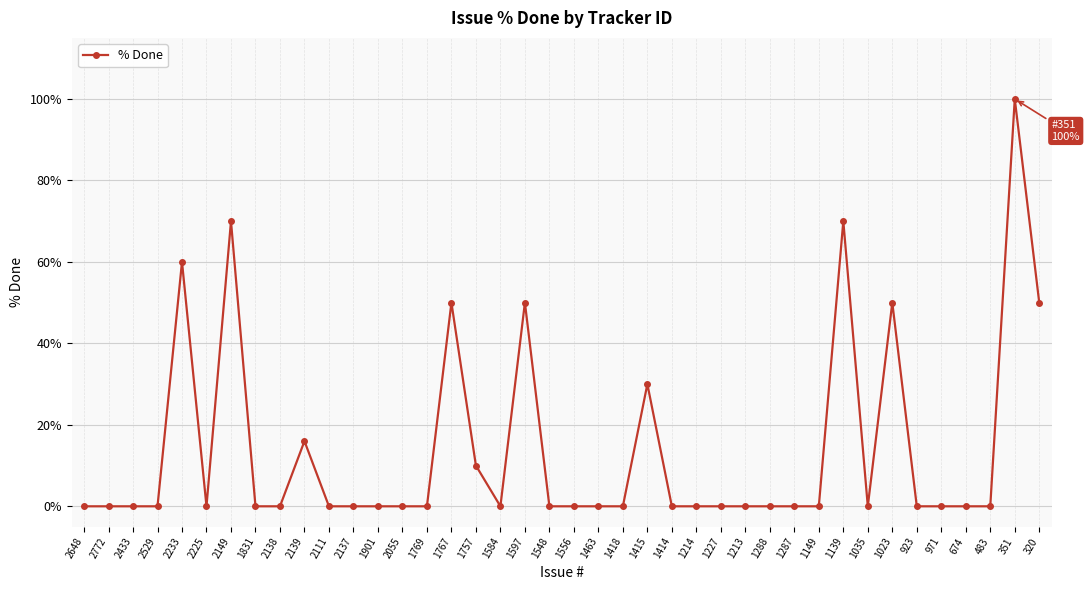

Count the number of data series in this chart.

1